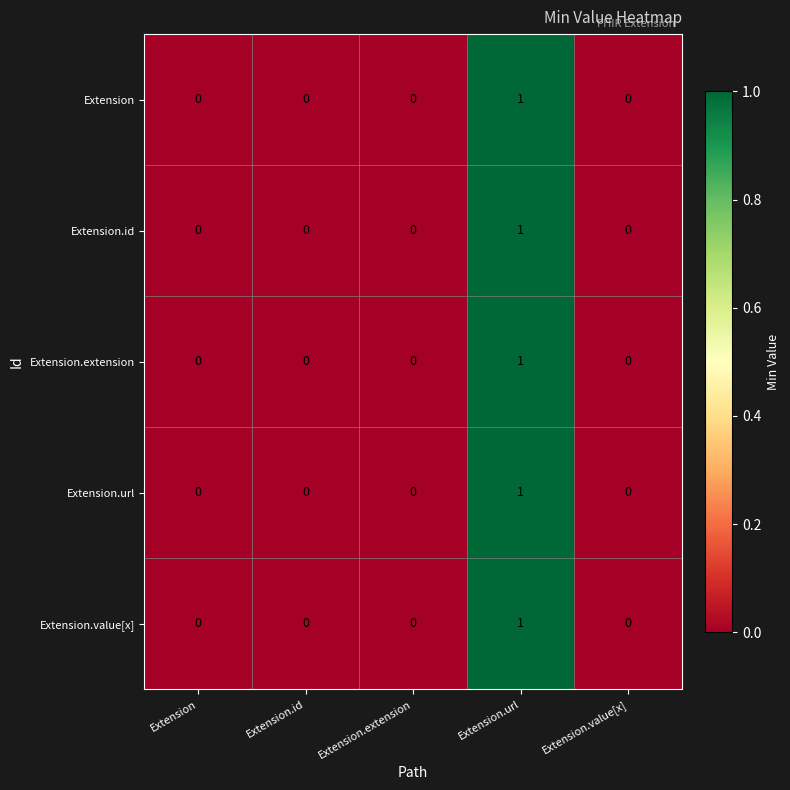

Is the value of Extension.value[x] at Extension.url greater than the value of Extension at Extension.value[x]?

Yes